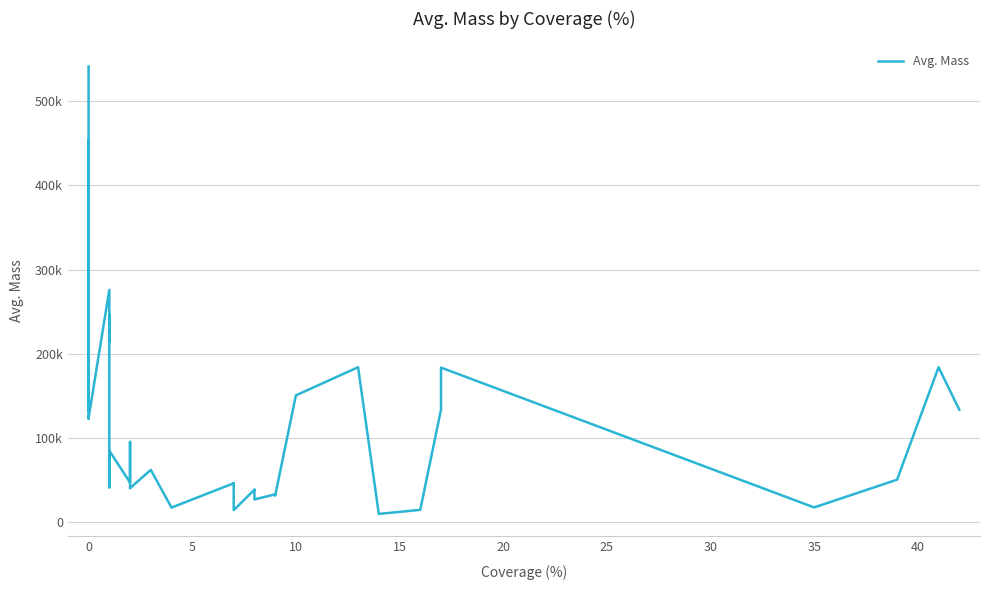

Reading left to right, extract all data points from this chart.

541013	159115	132538	317362	453711	122983	123656	275922	214301	247100	41529	58421	69056	85054	47196	95525	40534	40535	62245	17494	46333	46407	14448	14448	38696	38726	27145	33187	31564	150661	184077	9984	14816	133746	183645	17667	50603	184077	133746